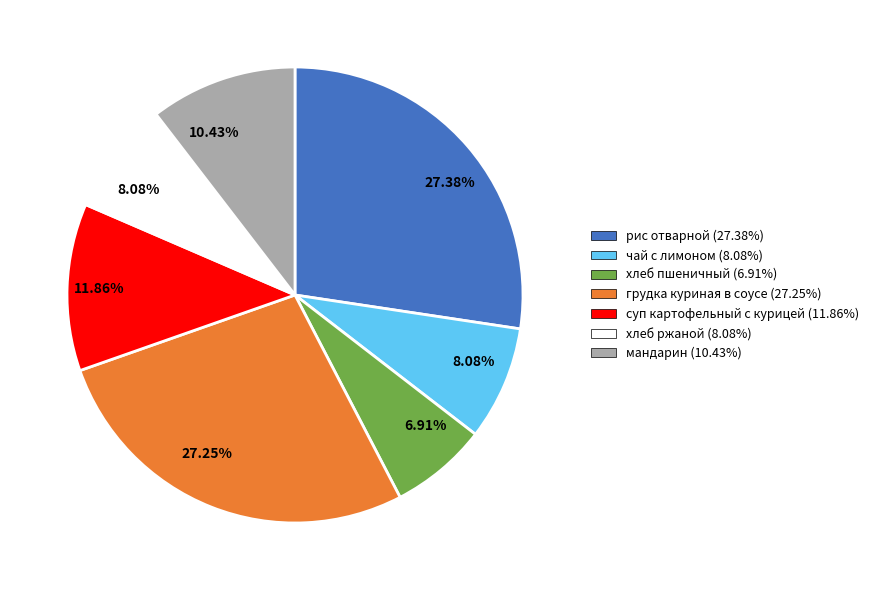

Which category has the smallest portion of the pie?

хлеб пшеничный